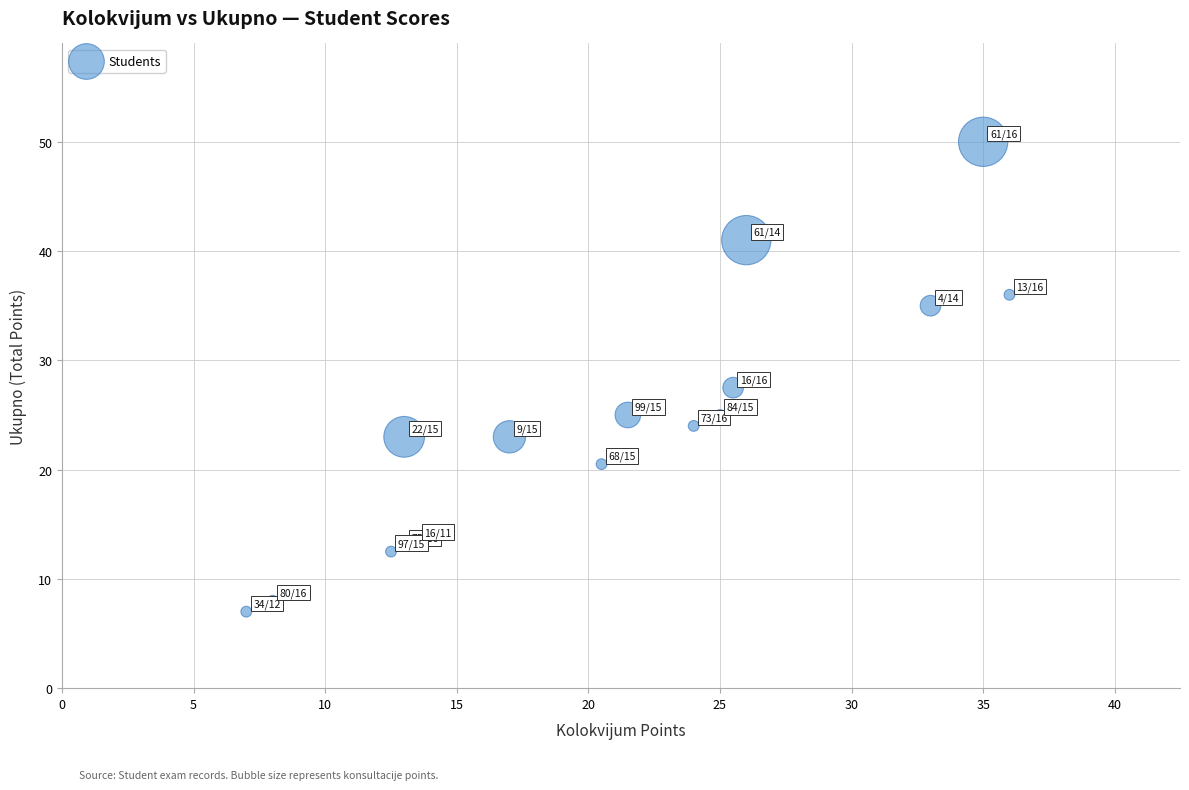

What is the range of X values (max minus min)?

29.0